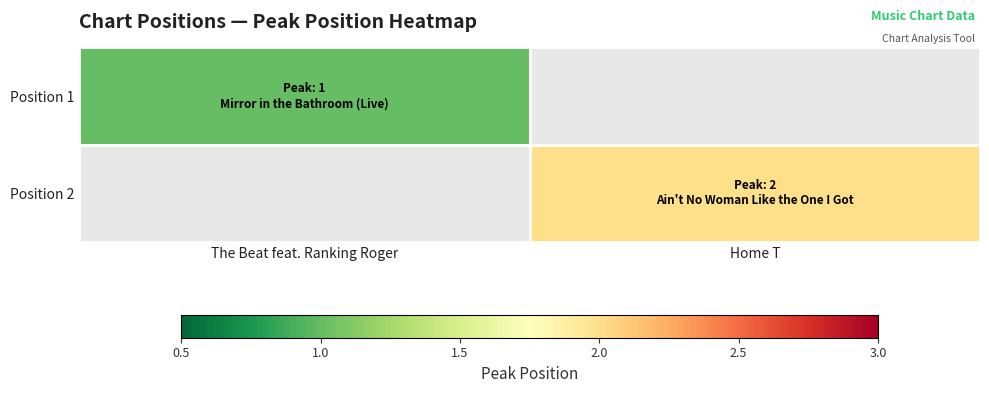

What is the smallest value displayed?

1.0